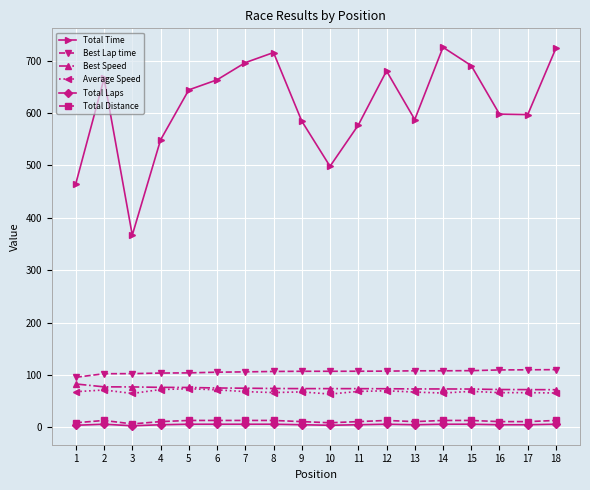

At how many categories does at least one series exceed 382?

17